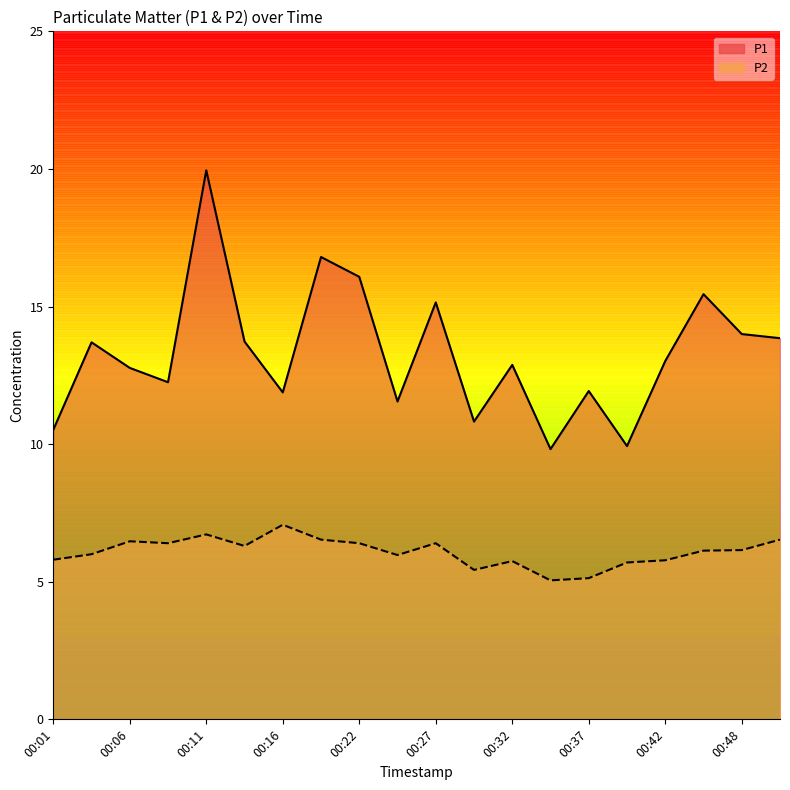

At which category does the chart reach its peak across all series?

00:11